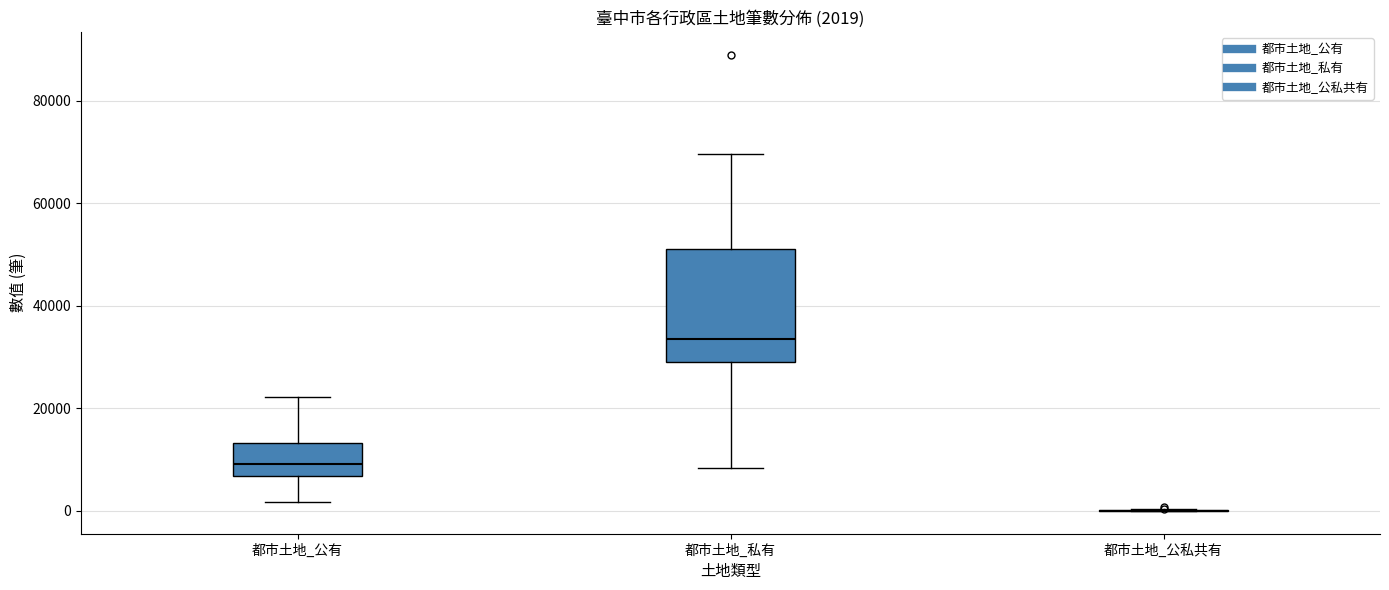

Comparing the boxes themselves (not the whiskers), which one is the tallest?

都市土地_私有